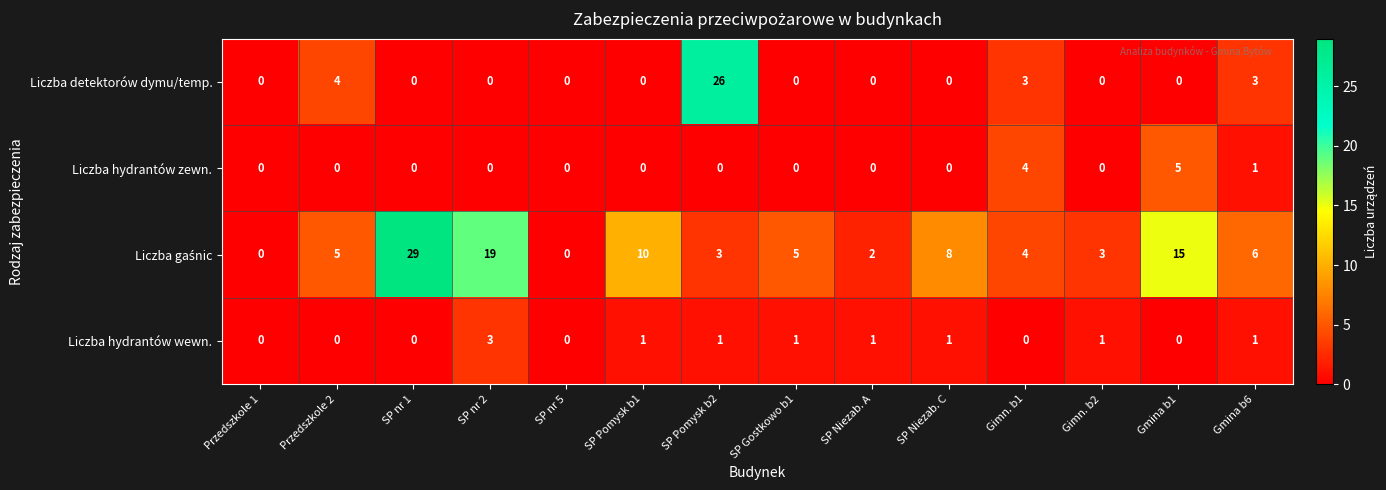

True or false: Liczba hydrantów wewn. has a value of -2 at Gmina b1.

False